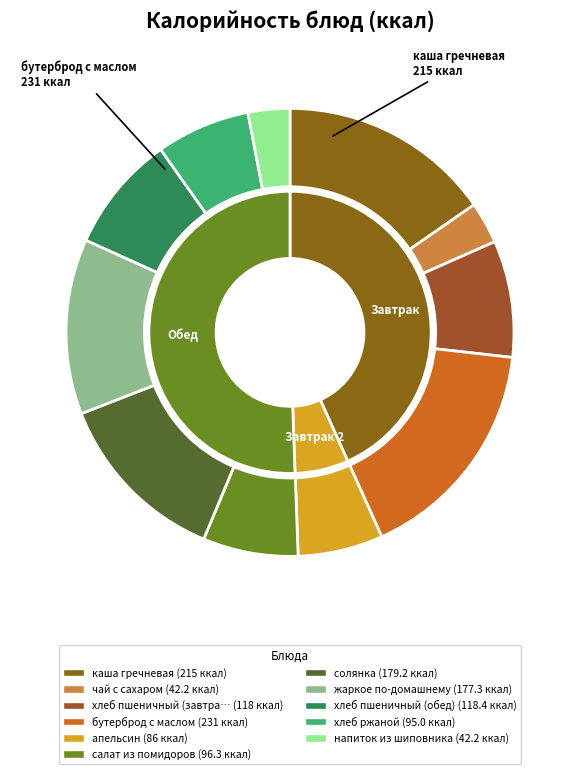

Rank the categories by value from lowest to highest.

чай с сахаром, напиток из шиповника, апельсин, хлеб ржаной, салат из помидоров, хлеб пшеничный (завтрак), хлеб пшеничный (обед), жаркое по-домашнему, солянка, каша гречневая, бутерброд с маслом